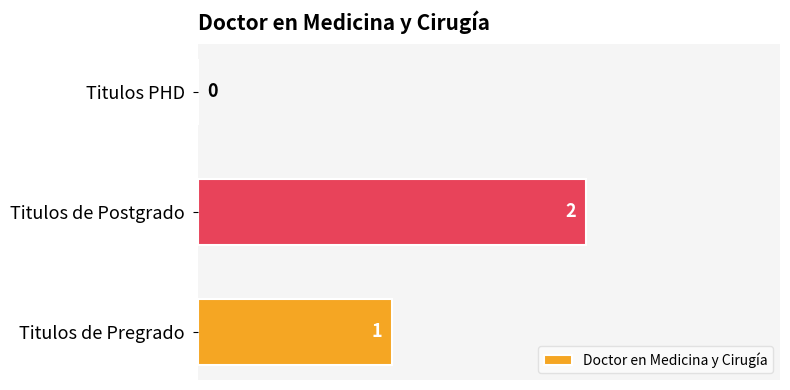

Reading bottom to top, extract all data points from this chart.

Titulos de Pregrado=1	Titulos de Postgrado=2	Titulos PHD=0